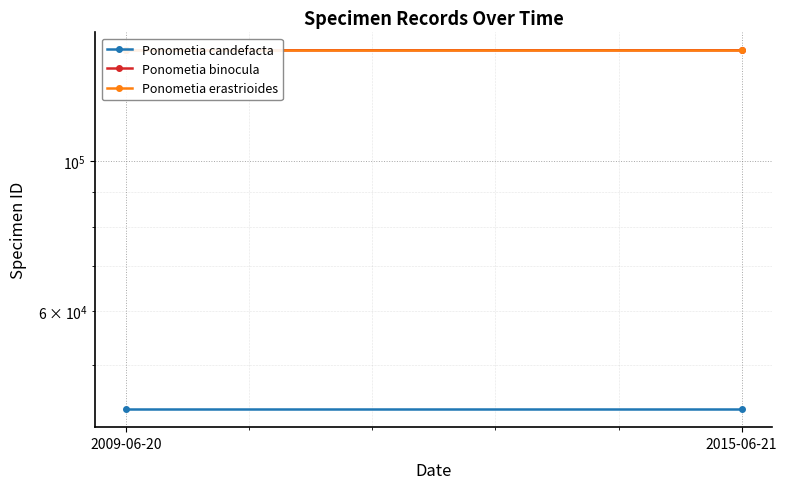

Which series has the widest spread of values?

Ponometia binocula